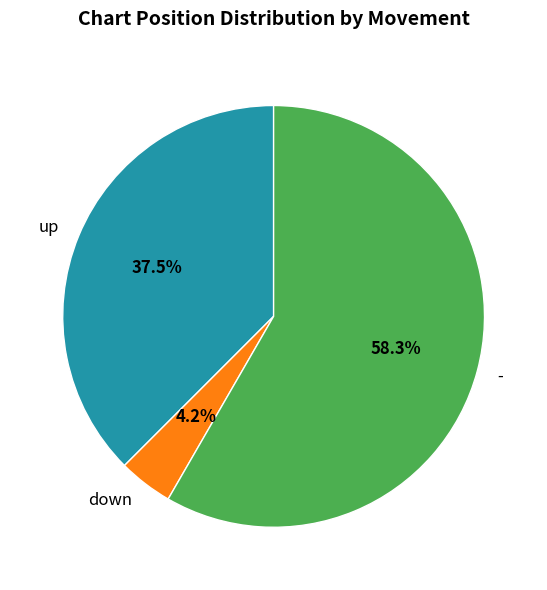

Count the number of slices in the pie.

3